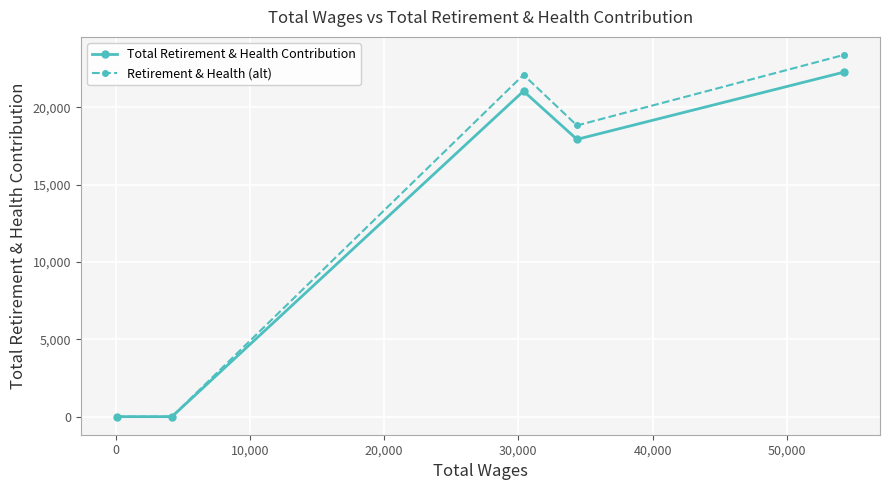

What is the value of the Retirement & Health (alt) point at the 4th from the left?

18822.3